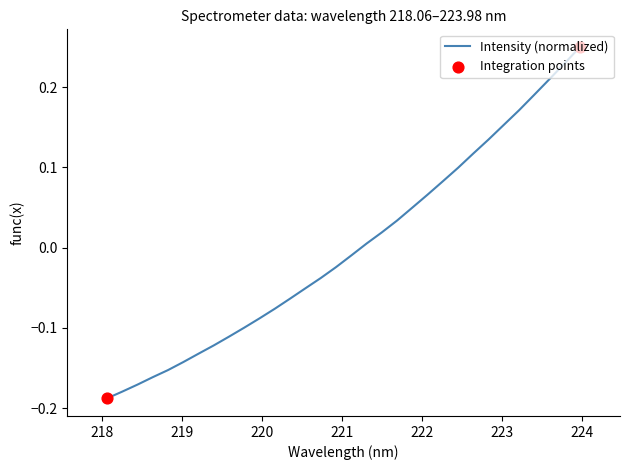

What is the difference between the maximum and minimum values?

0.4